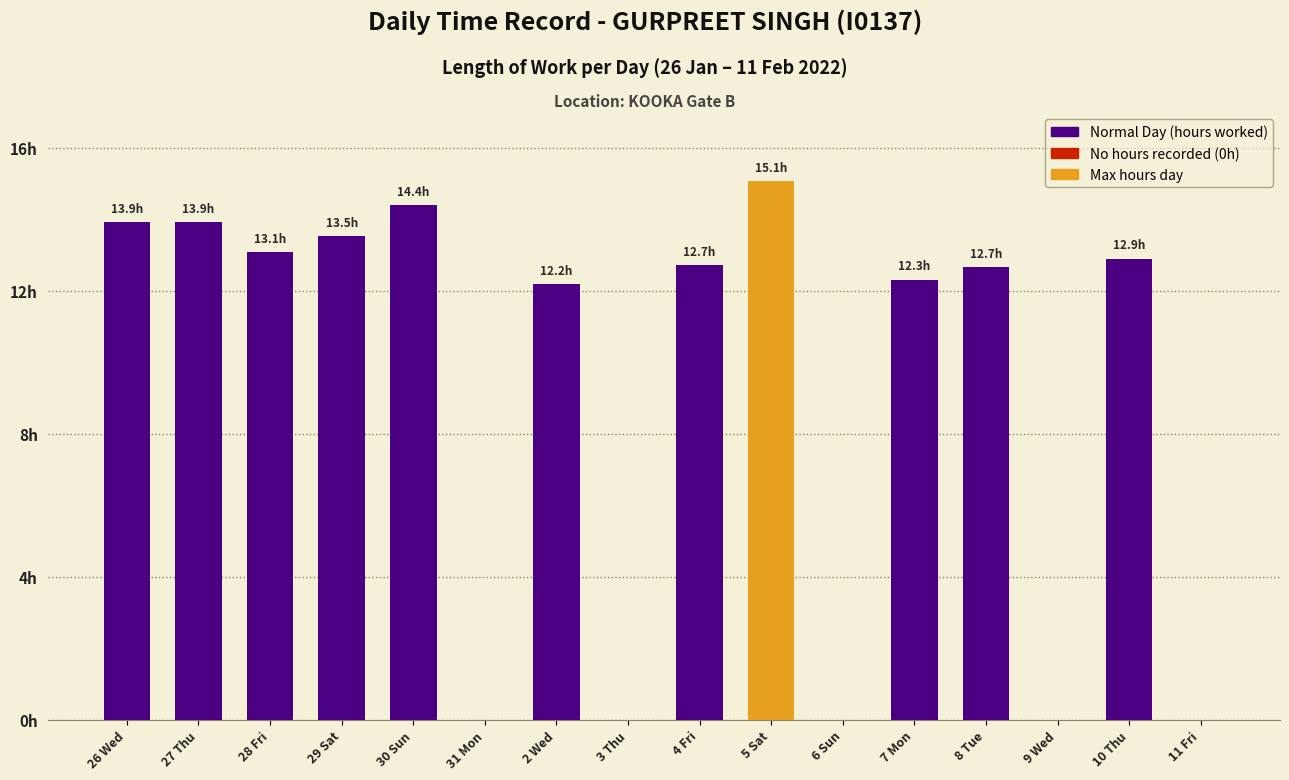

How many distinct data groups are displayed?

1